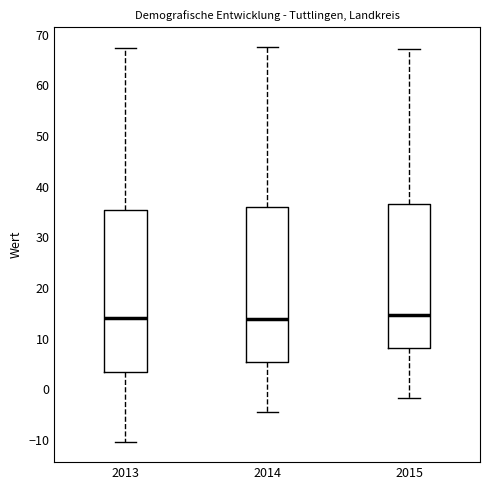

Where does the lower whisker of the box at x = 2013 end on the y-axis? The values are not printed on the chart, so give them approximately, as read against the axis.

-10